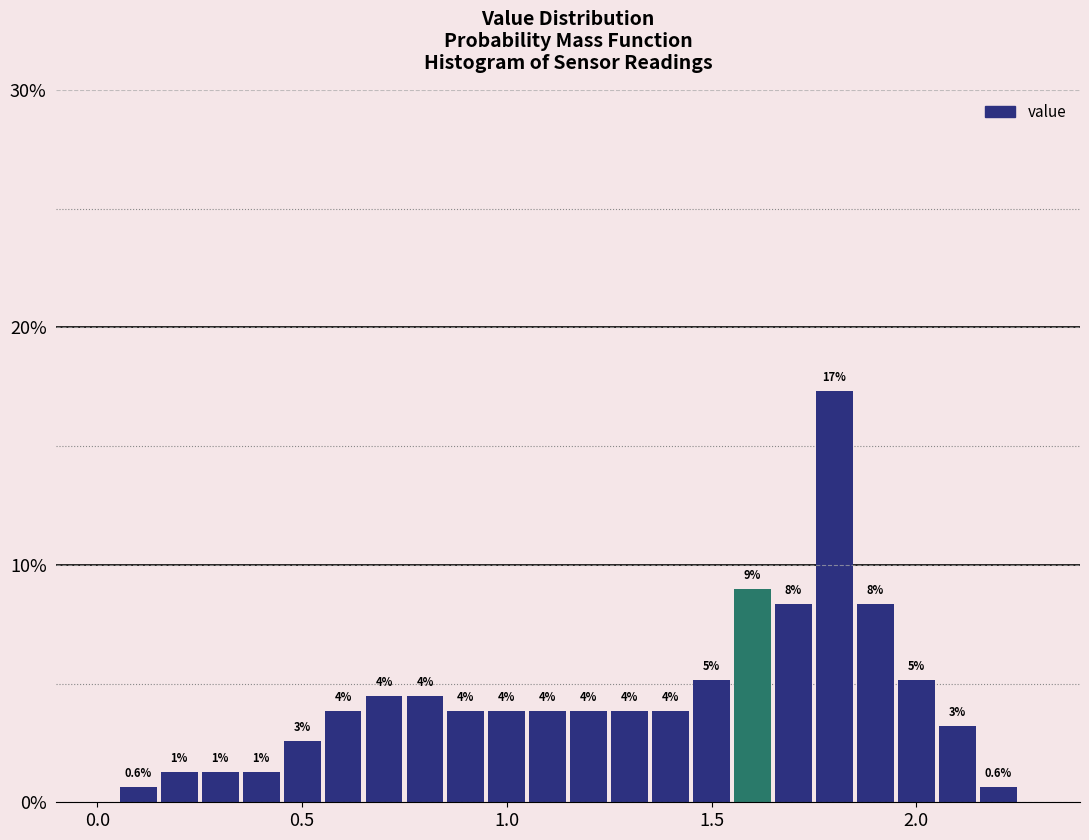

Read against the x-axis, roughly where is the centre of the tallest bar?

1.80